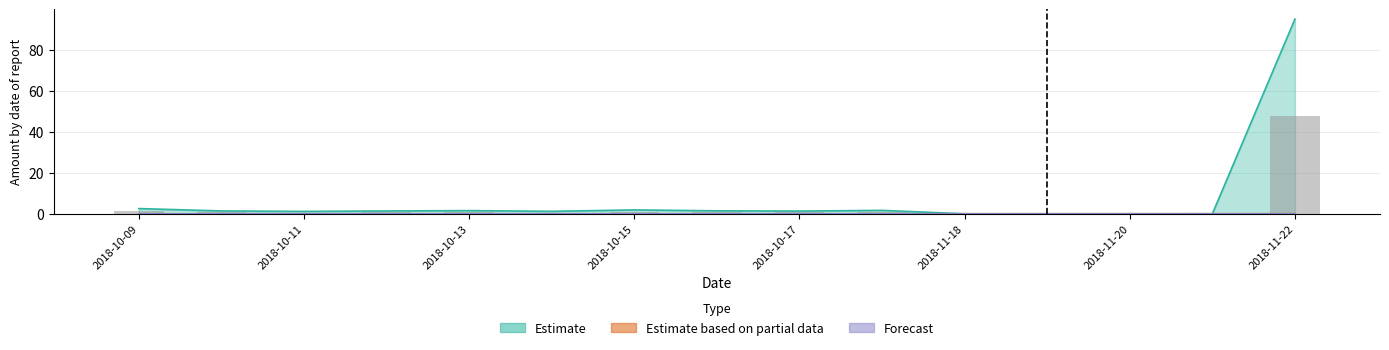

True or false: Estimate based on partial data has a value of 0.0 at 2018-10-14.

True